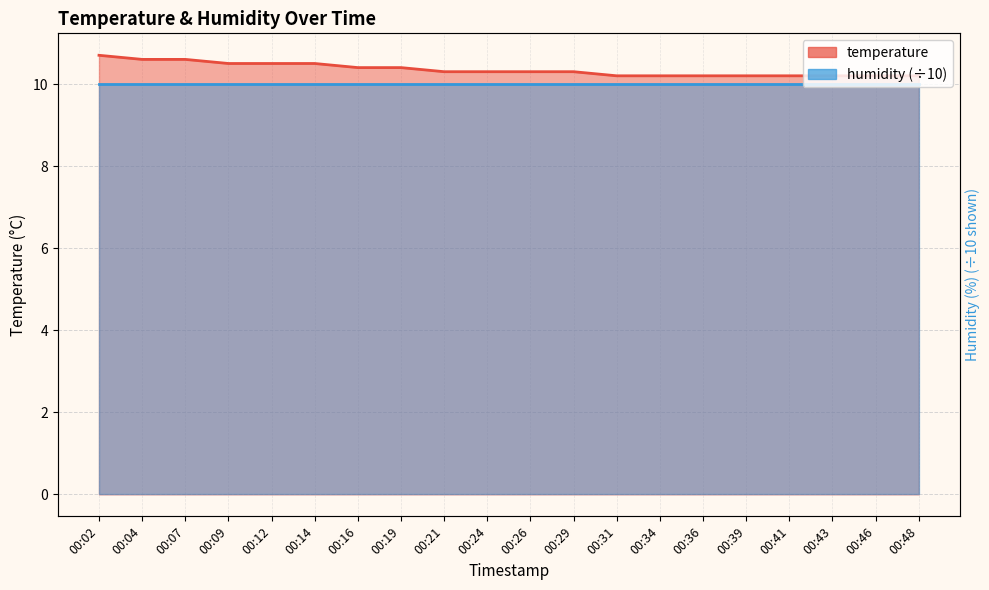

Where is the data nearest to the value 10?

00:31